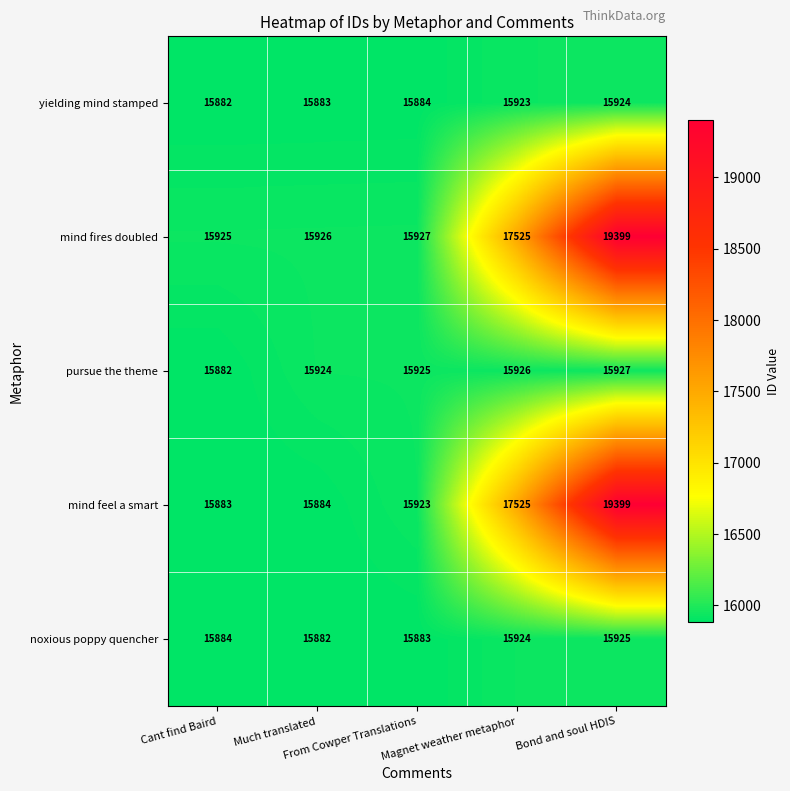

What is the highest value of the yielding mind stamped series?

15924